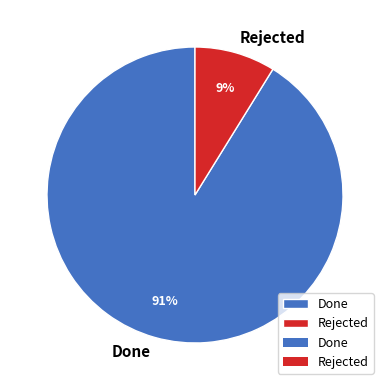

Is the sum of Done and Rejected greater than half?

Yes